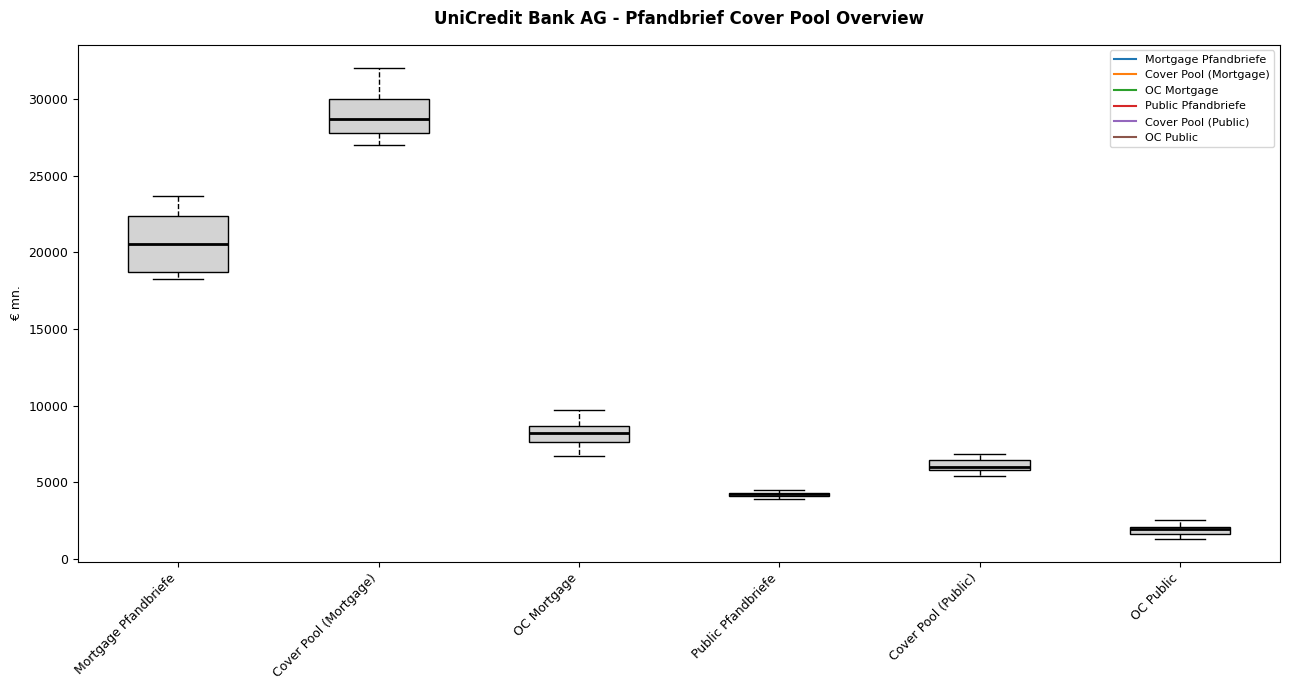

Where does the upper whisker of the box for OC Mortgage end on the y-axis? The values are not printed on the chart, so give them approximately, as read against the axis.

9500